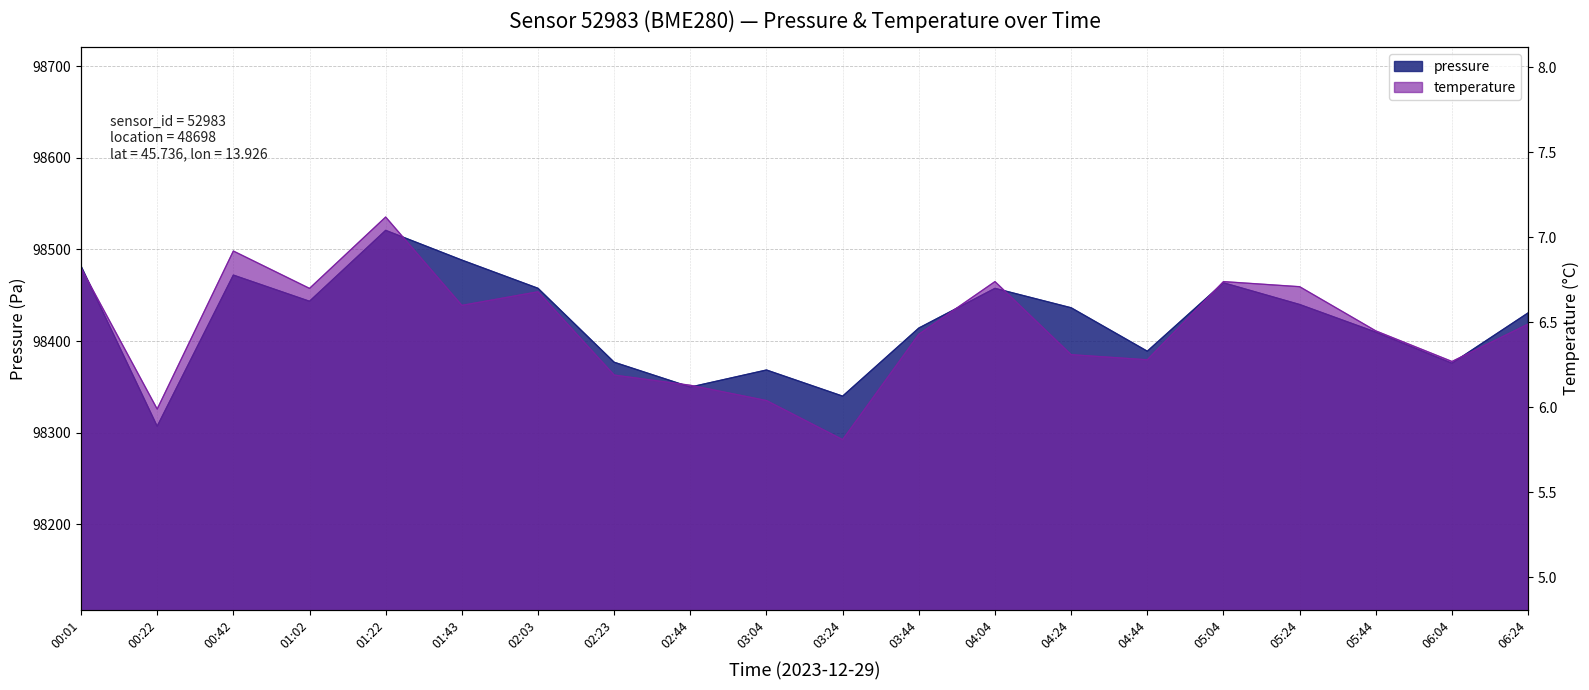

Is it true that temperature equals 2.1 at 05:04?

False